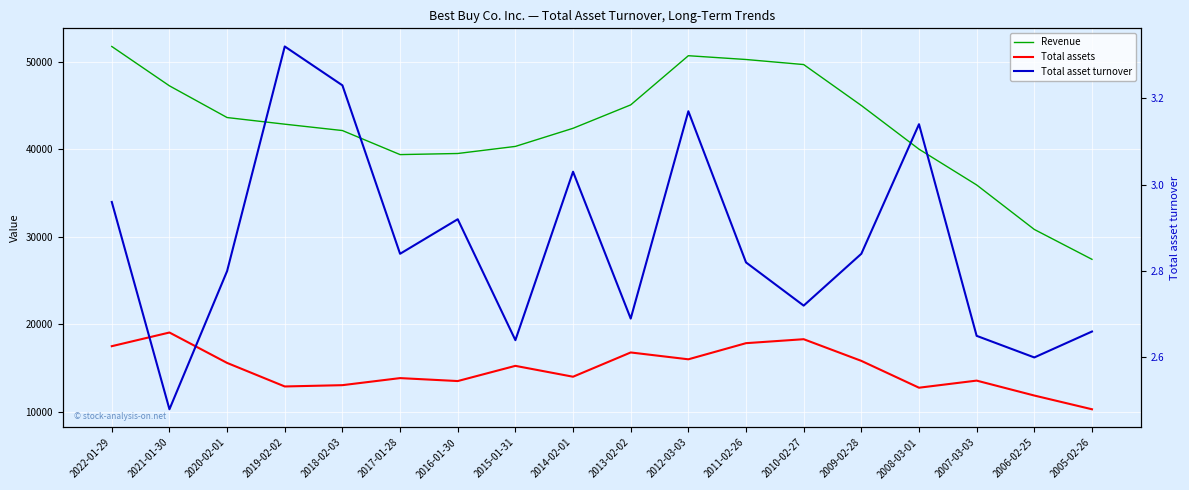

Is the value of Revenue at 2008-03-01 greater than the value of Total asset turnover at 2018-02-03?

Yes